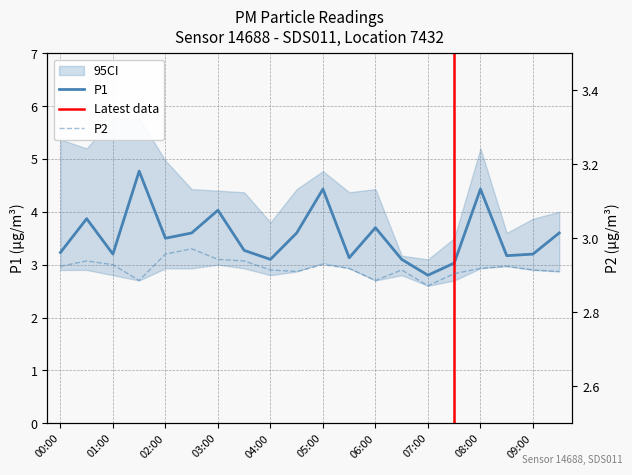

What is the minimum value shown in the chart?

2.6